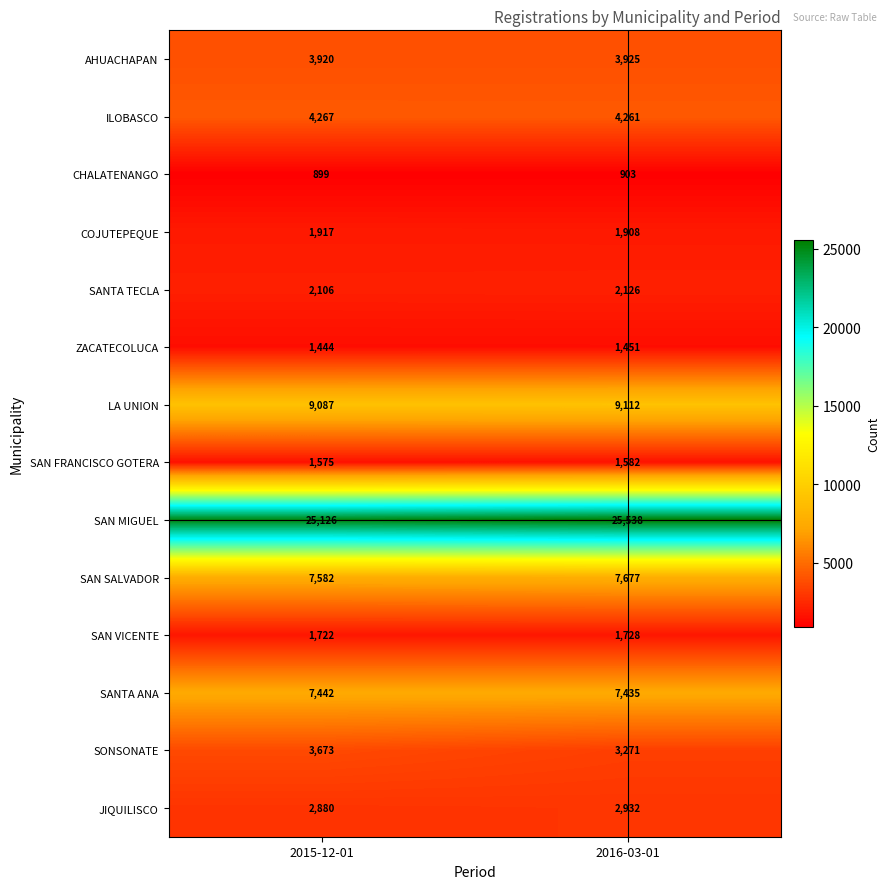

What is the difference between the highest and lowest values at 2015-12-01?

24227